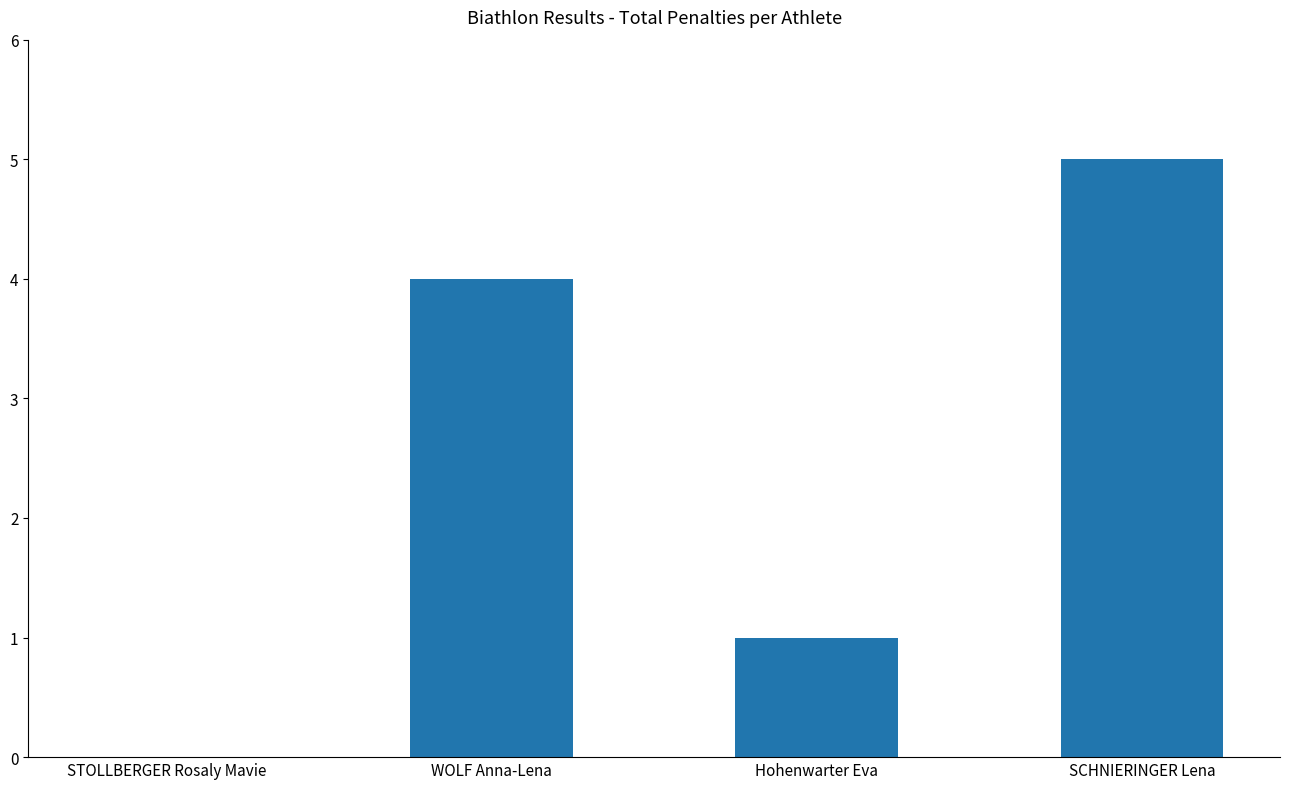

Which category has the highest value across all series?

SCHNIERINGER Lena